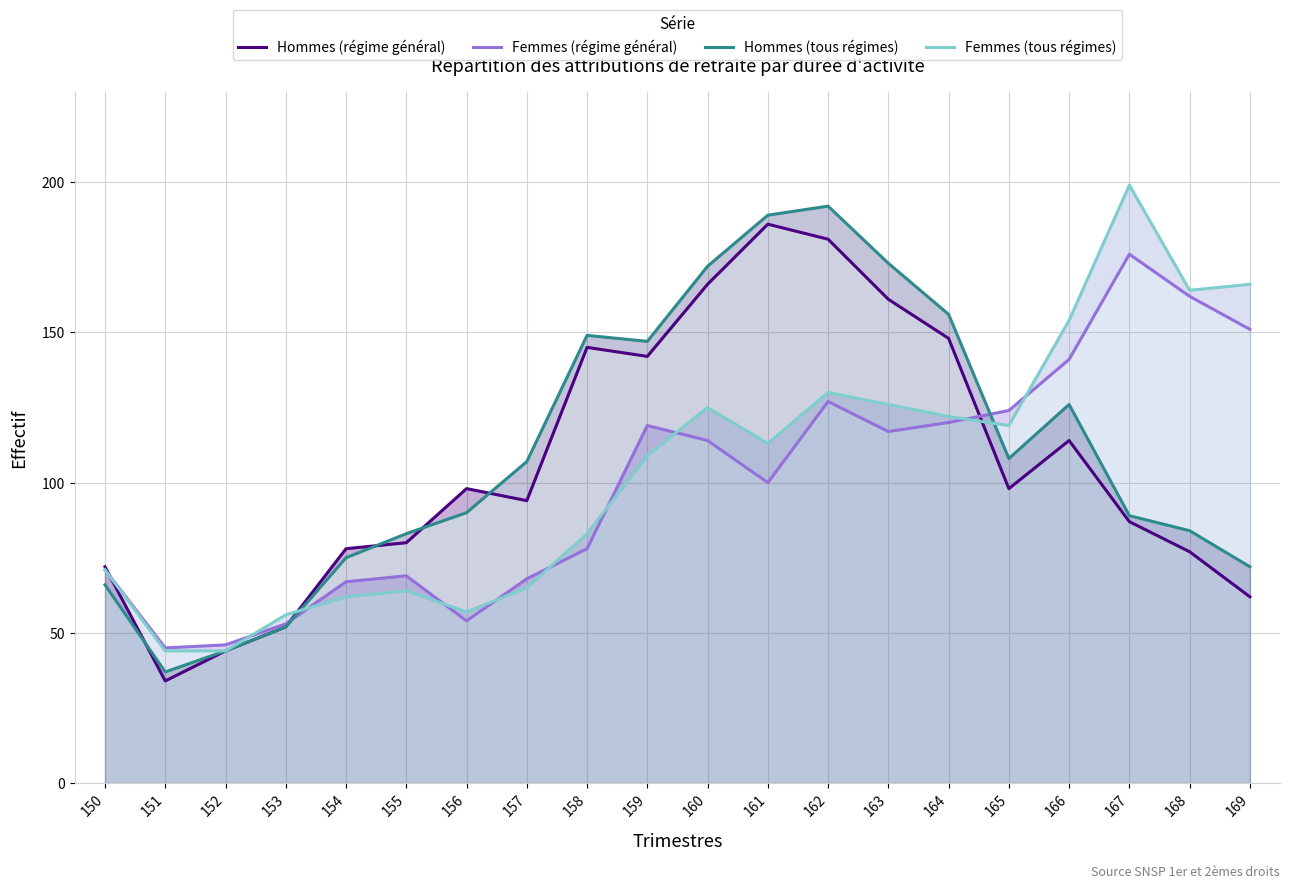

How many distinct data groups are displayed?

4